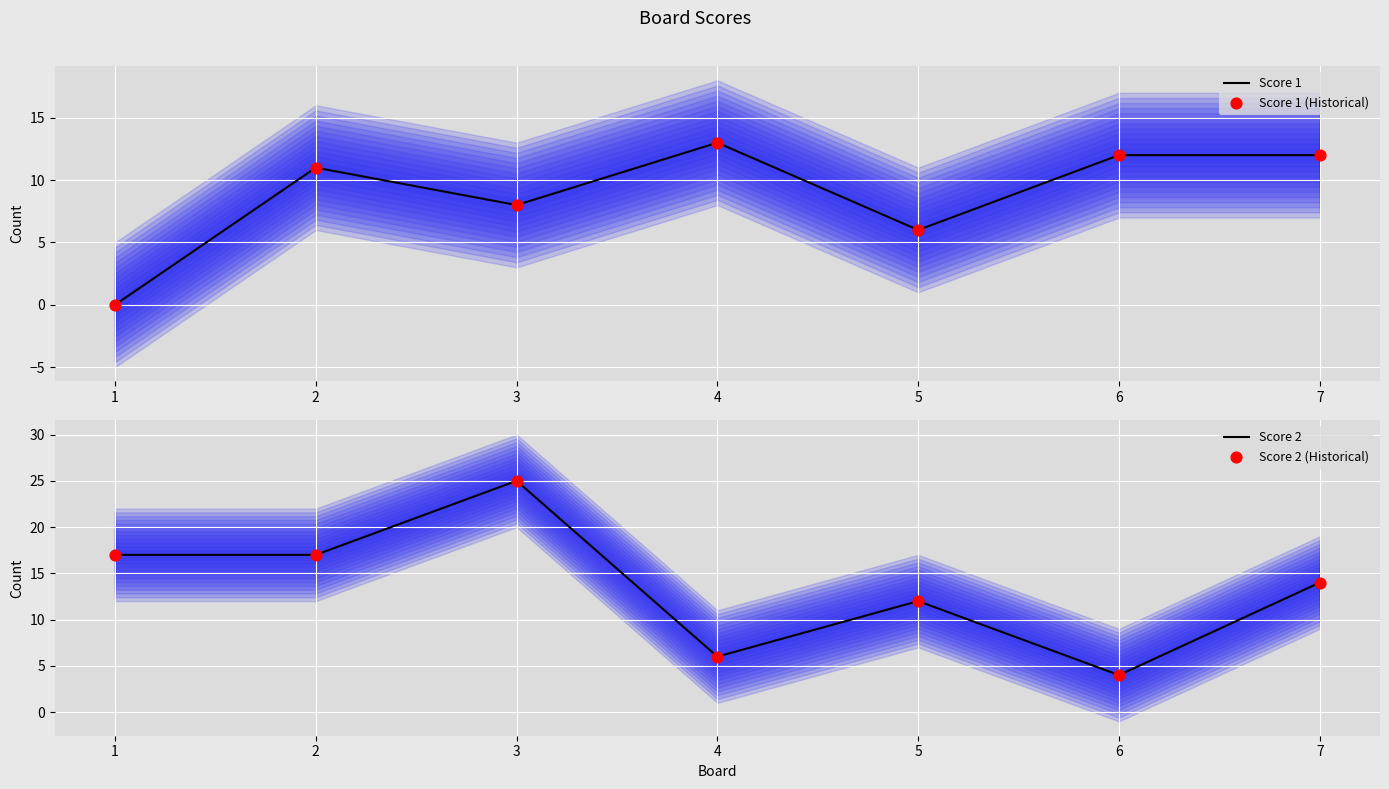

Which series contains the highest Y value?

Score 2